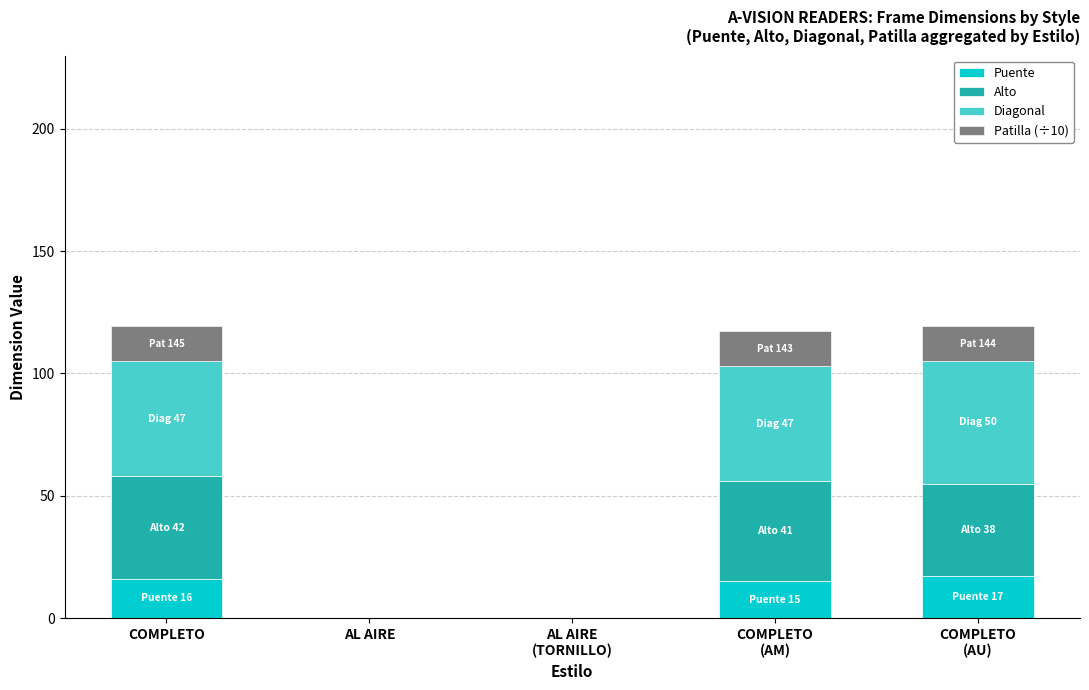

The Puente series shows 16.0 at COMPLETO. True or false?

True